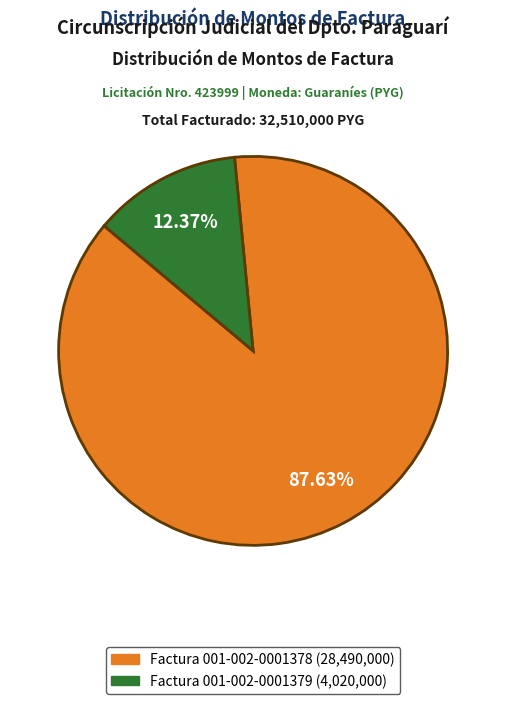

Which category accounts for the majority?

Factura 001-002-0001378